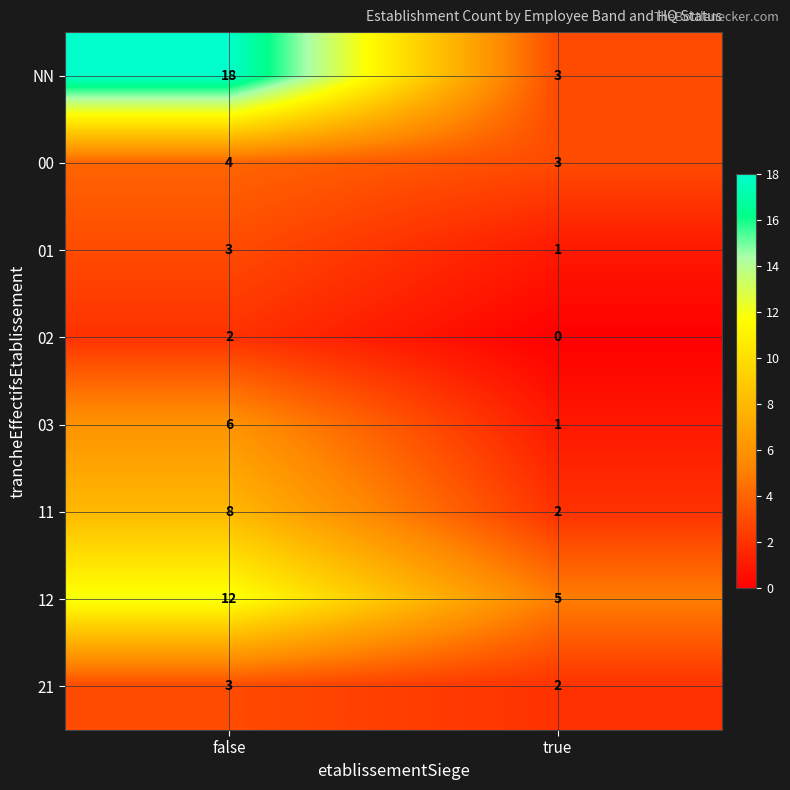

Which series has the largest range (max minus min)?

NN